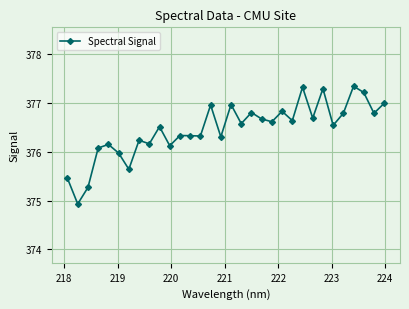

What is the maximum value shown in the chart?

377.3